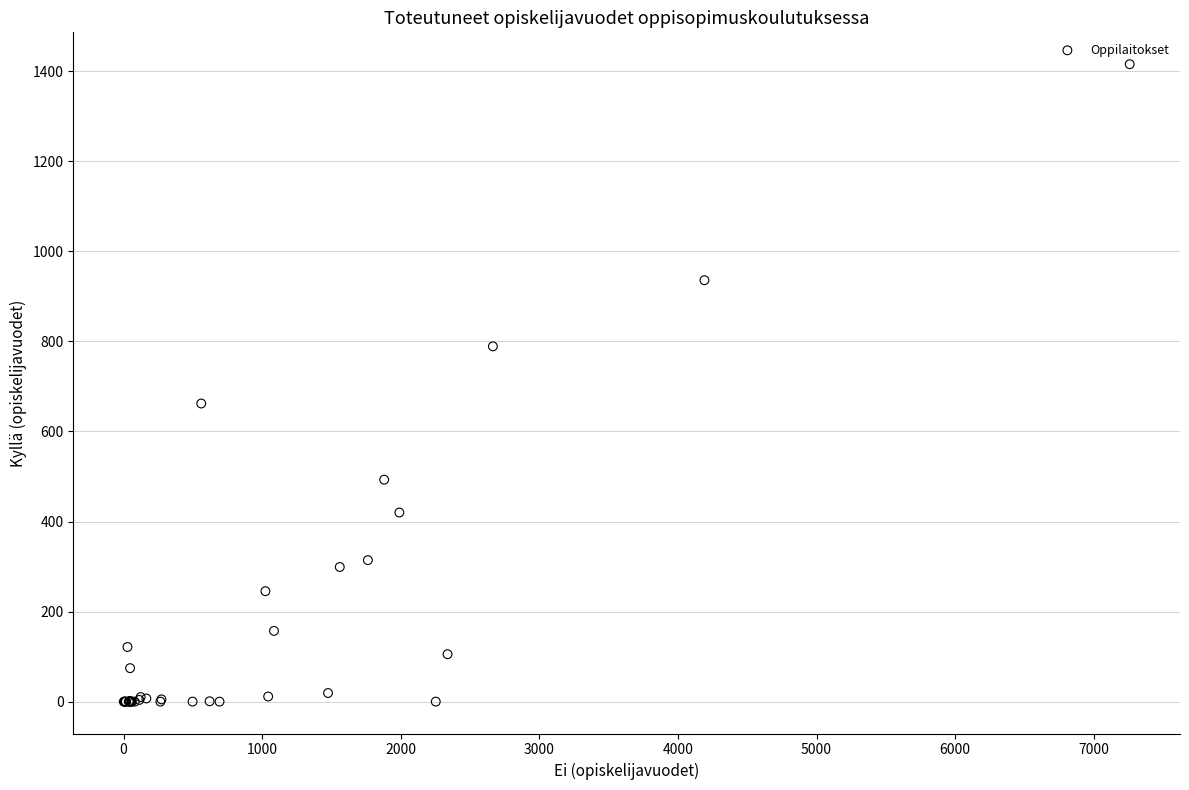

What Y value in the scatter plot is closest to 707?

662.0